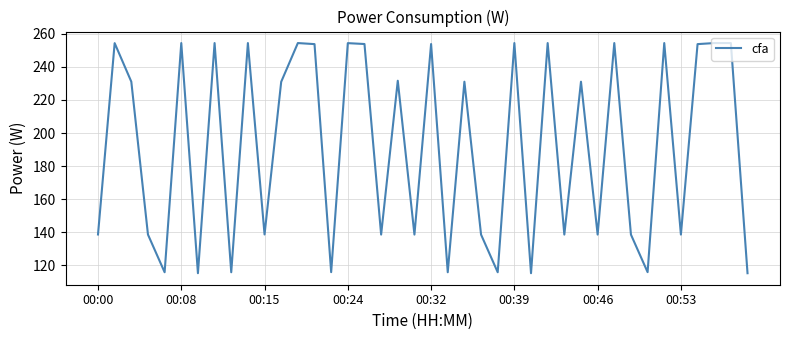

What is the difference between the maximum and minimum values?

139.2